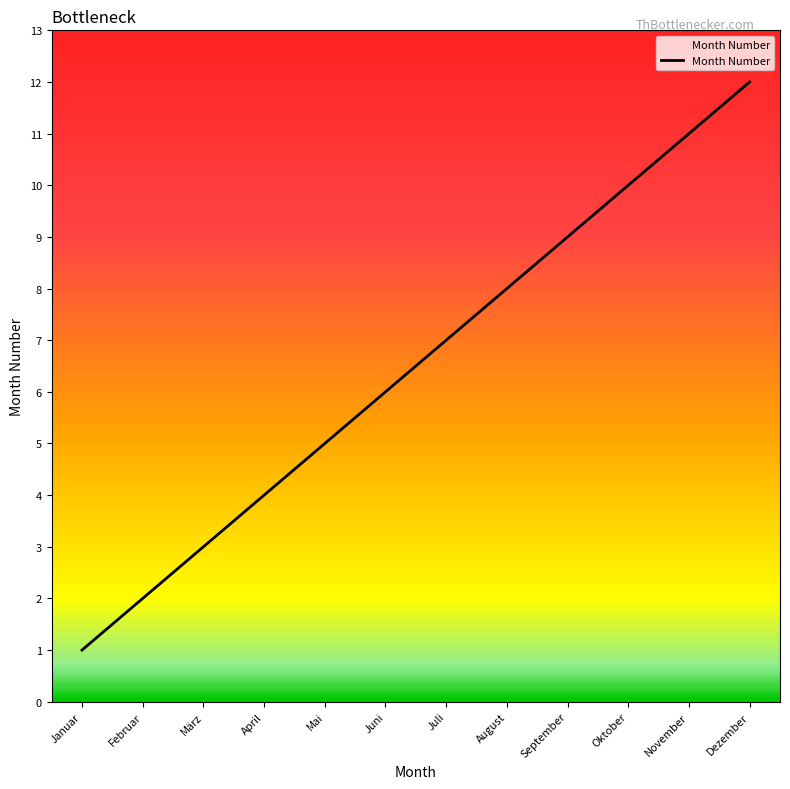

Rank the categories by value from highest to lowest.

Dezember, November, Oktober, September, August, Juli, Juni, Mai, April, März, Februar, Januar